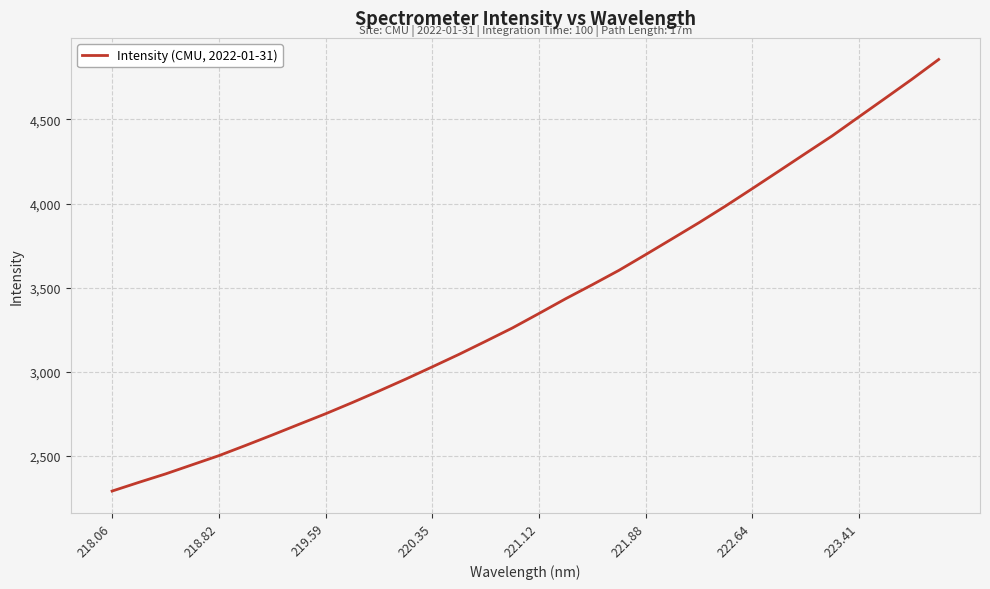

What is the difference between the maximum and minimum values?

2563.6